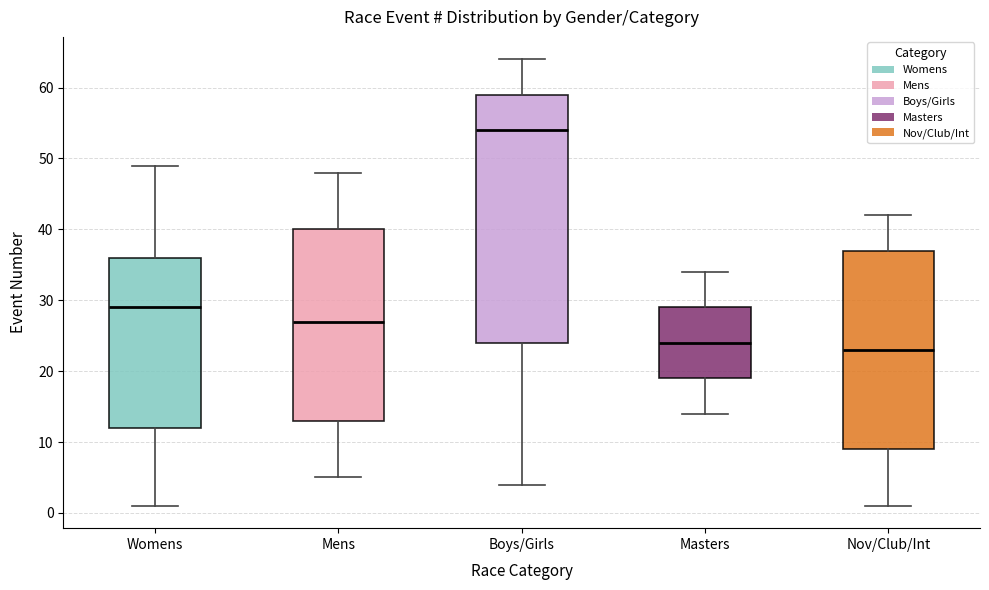

Reading left to right, transcribe this box plot: for each box, give where its median line is, the range the box spans, and where its two whiskers end, as read against the y-axis. The values are not printed on the chart, so give them approximately, as read against the axis.

Womens: median 29, box 12 to 36, whiskers 1 to 49
Mens: median 27, box 13 to 40, whiskers 5 to 48
Boys/Girls: median 54, box 24 to 59, whiskers 4 to 64
Masters: median 24, box 19 to 29, whiskers 14 to 34
Nov/Club/Int: median 23, box 9 to 37, whiskers 1 to 42